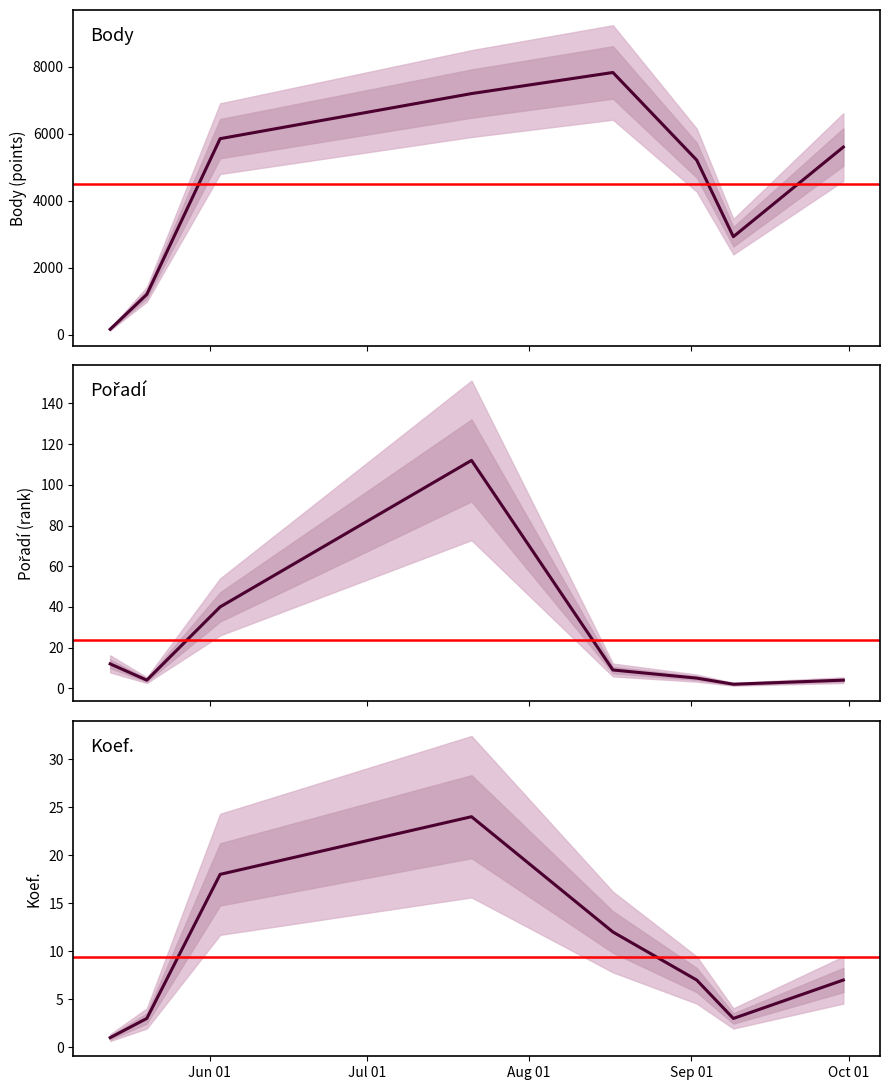

What is the maximum value shown in the chart?

7823